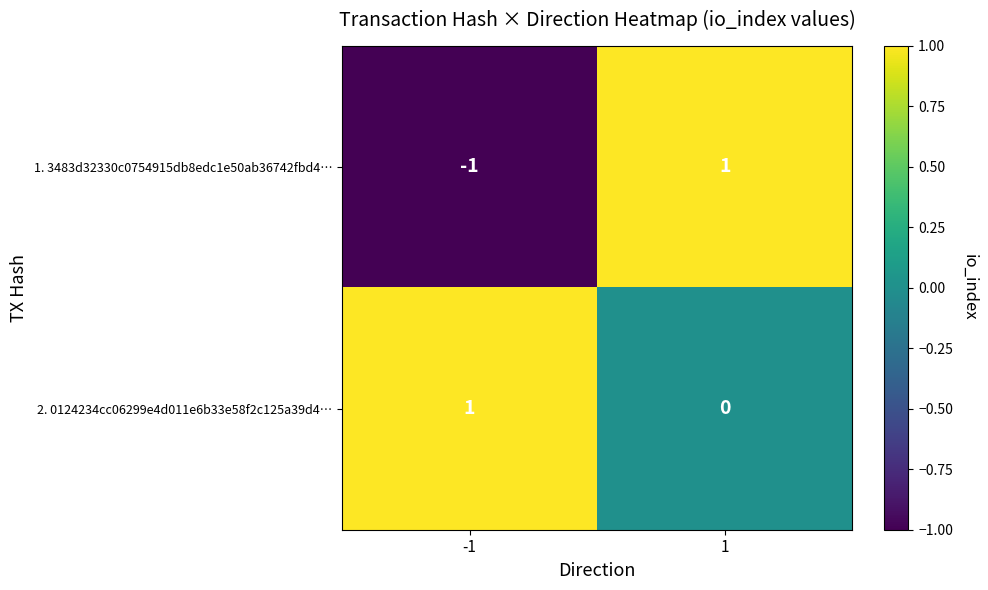

Which series has the largest range (max minus min)?

1. 3483d32330c0754915db8edc1e50ab36742fbd4…